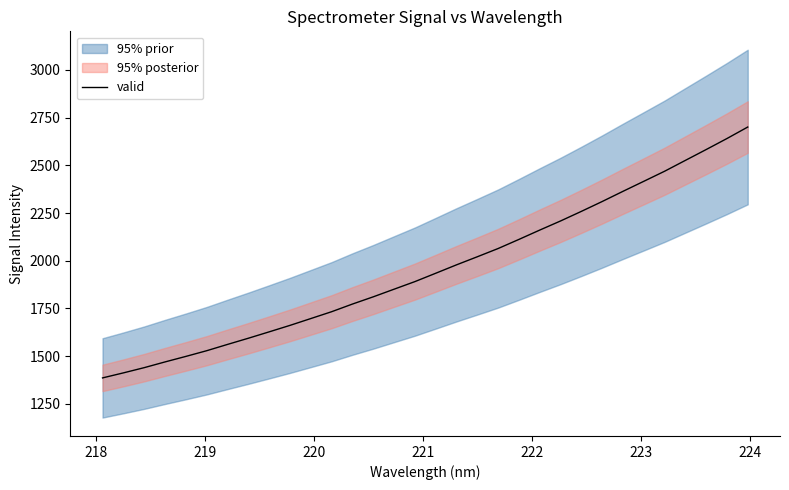

What is the minimum value for valid?

1386.0